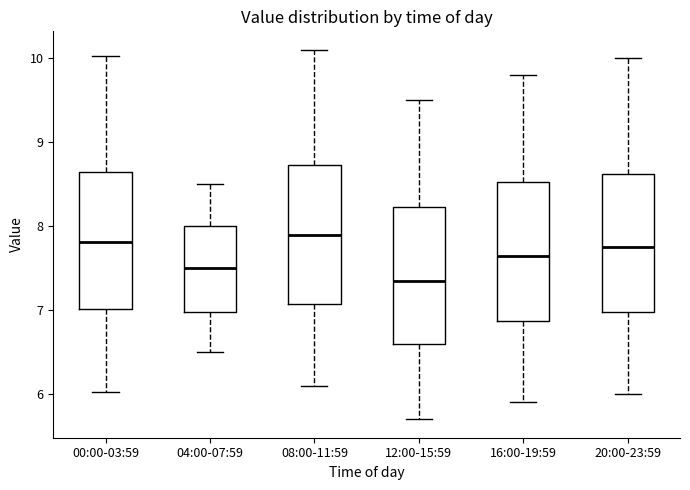

Reading left to right, read every box against the y-axis: the position of its median line, the range the box covers, and the ends of its whiskers. The values are not printed on the chart, so give them approximately, as read against the axis.

00:00-03:59: median 7.8, box 7.0 to 8.6, whiskers 6.0 to 10.0
04:00-07:59: median 7.5, box 7.0 to 8.0, whiskers 6.5 to 8.5
08:00-11:59: median 7.9, box 7.1 to 8.7, whiskers 6.1 to 10.1
12:00-15:59: median 7.4, box 6.6 to 8.2, whiskers 5.7 to 9.5
16:00-19:59: median 7.7, box 6.9 to 8.5, whiskers 5.9 to 9.8
20:00-23:59: median 7.8, box 7.0 to 8.6, whiskers 6.0 to 10.0